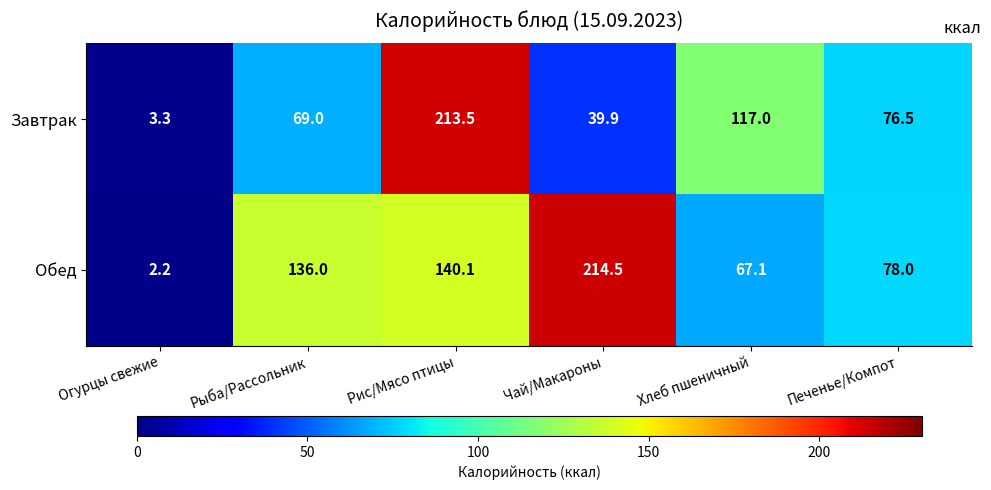

At which category is the sum across all series the highest?

Рис/Мясо птицы